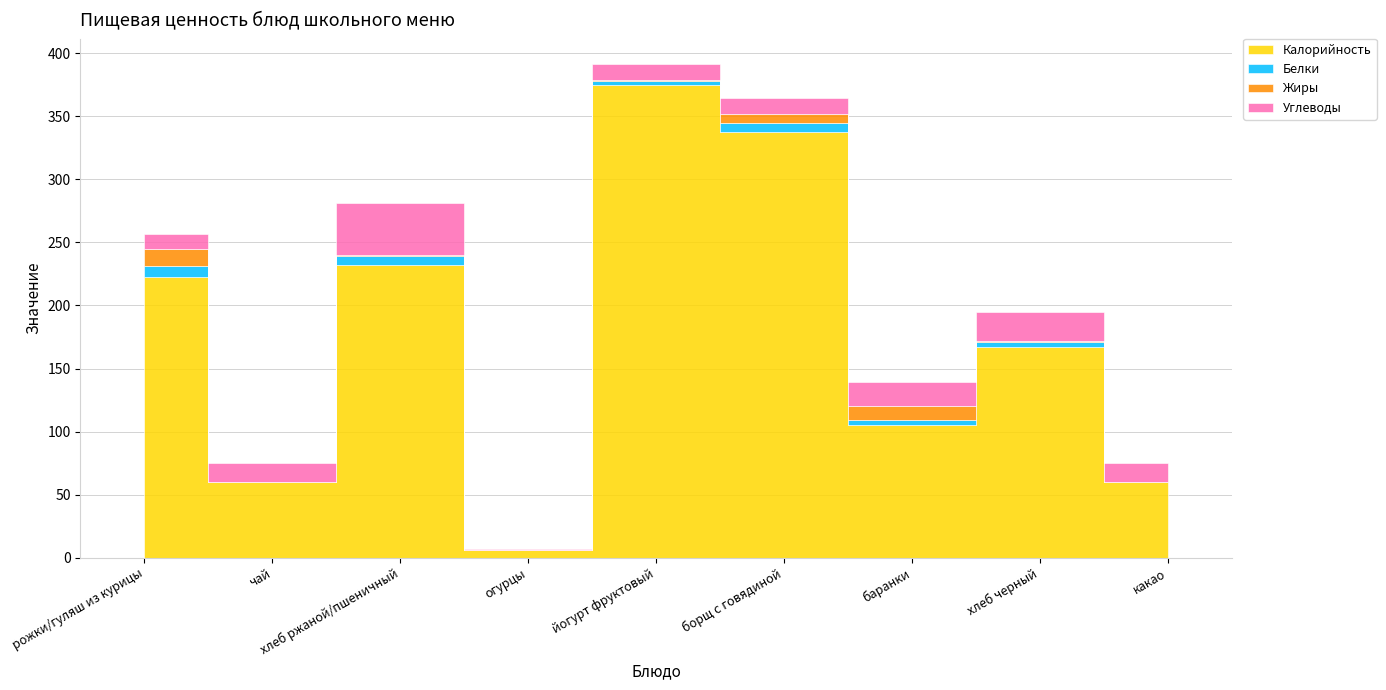

True or false: Углеводы and Белки cross at least once.

False